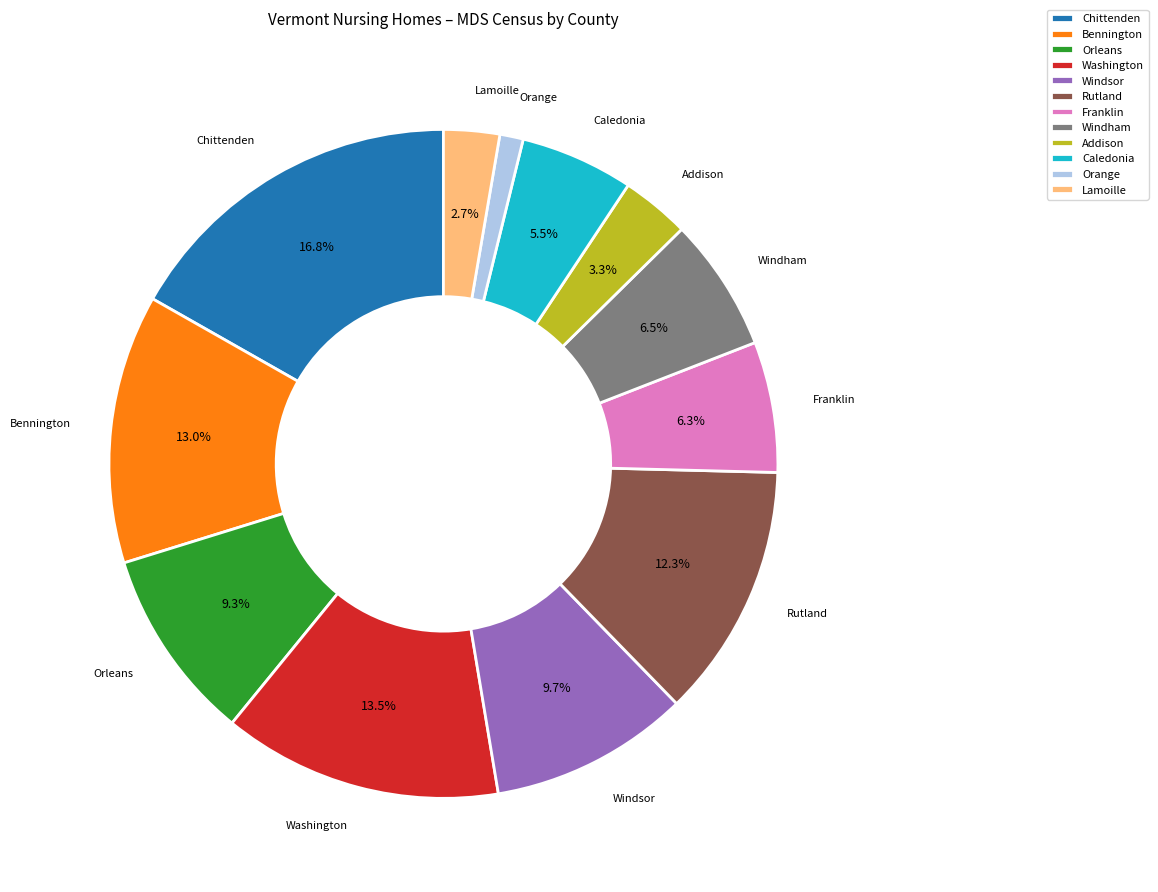

To the nearest percent, what is the combined percentage of Caledonia and Bennington?

18%